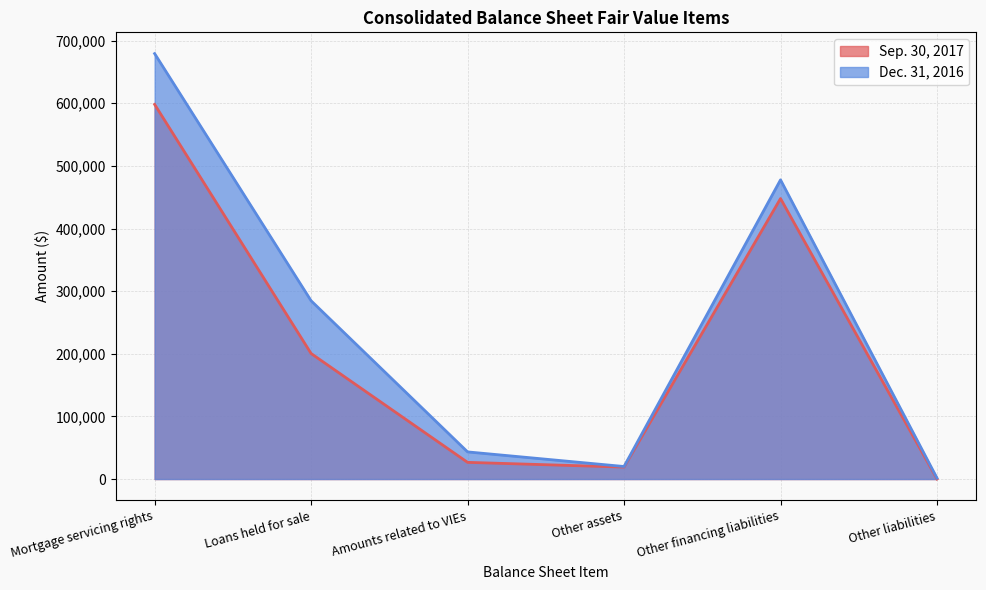

True or false: Dec. 31, 2016 and Sep. 30, 2017 intersect in this chart.

False